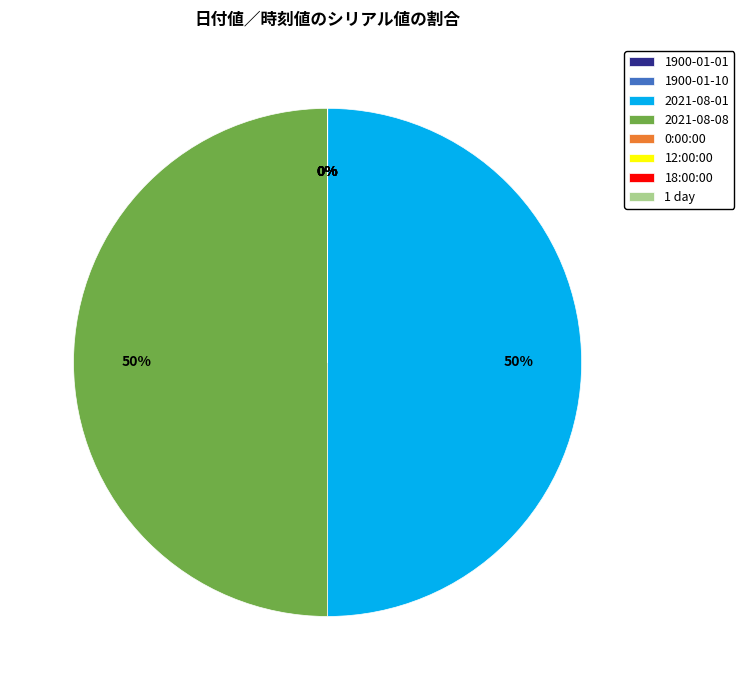

To the nearest percent, what percentage of the pie is 2021-08-01?

50%